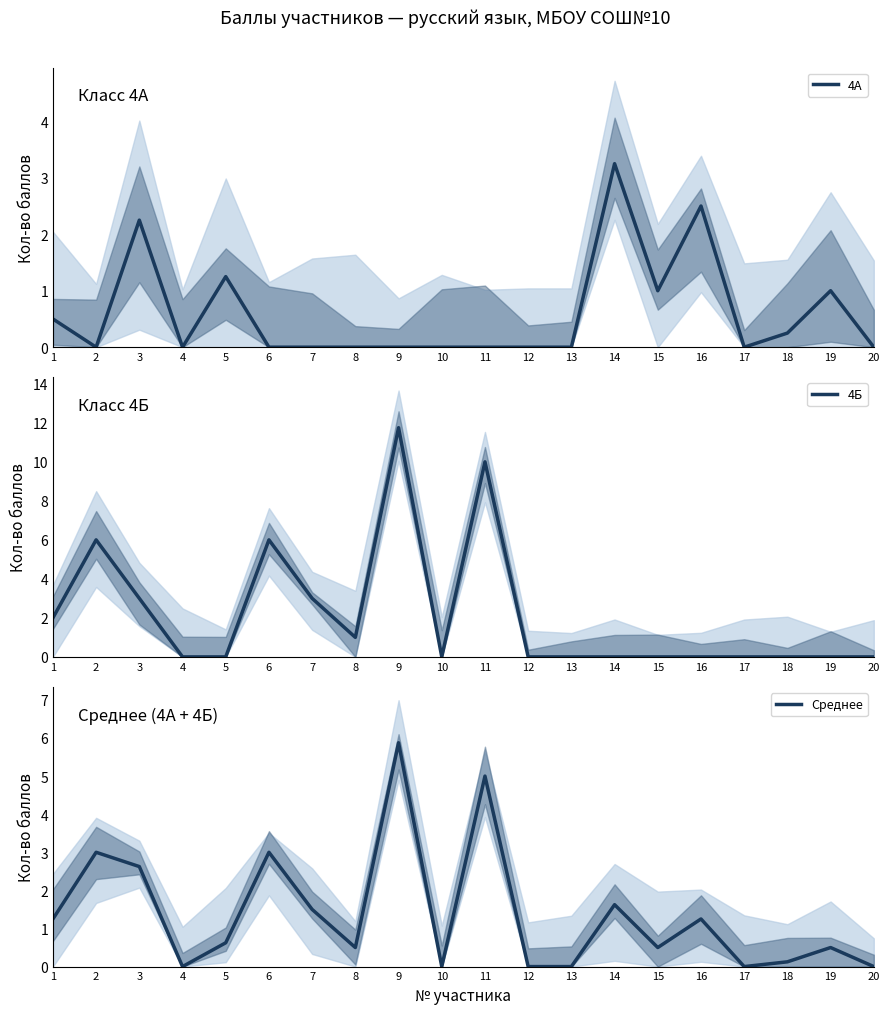

Reading left to right, what are all the values shown in this chart?

4А: 0.5	0.0	2.2	0.0	1.2	0.0	0.0	0.0	0.0	0.0	0.0	0.0	0.0	3.2	1.0	2.5	0.0	0.2	1.0	0.0
4Б: 2.0	6.0	3.0	0.0	0.0	6.0	3.0	1.0	11.8	0.0	10.0	0.0	0.0	0.0	0.0	0.0	0.0	0.0	0.0	0.0
Среднее: 1.2	3.0	2.6	0.0	0.6	3.0	1.5	0.5	5.9	0.0	5.0	0.0	0.0	1.6	0.5	1.2	0.0	0.1	0.5	0.0